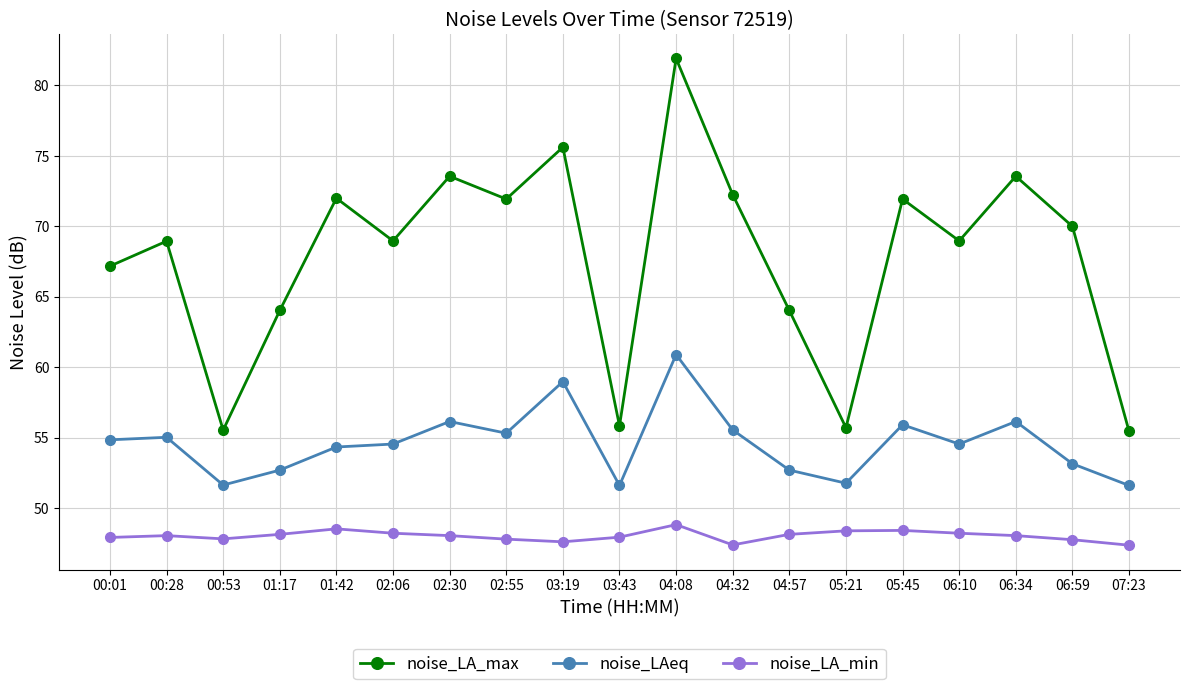

What is the minimum value for noise_LAeq?

51.6